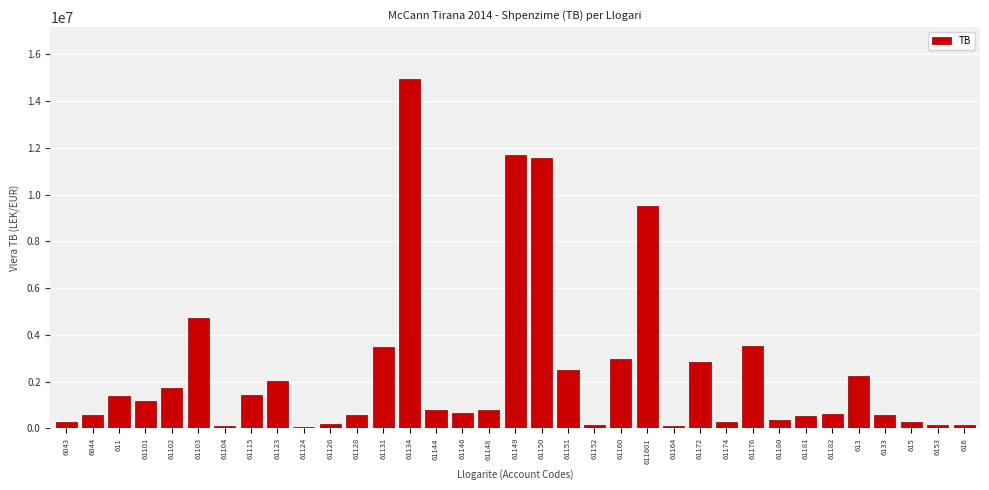

What is the difference between the second highest and minimum values?

11656063.4